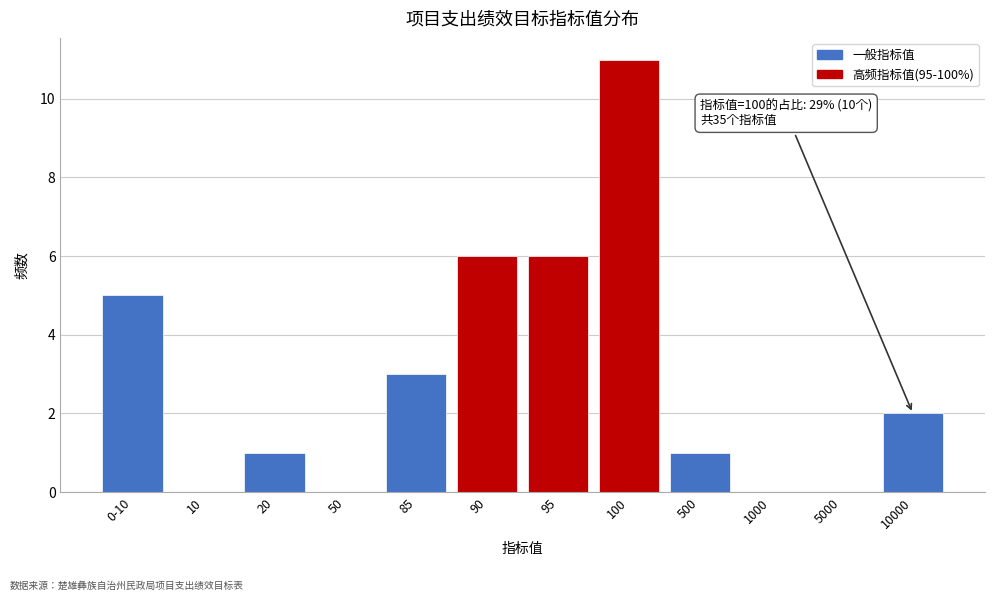

Reading right to left, extract all data points from this chart.

10000=2	5000=0	1000=0	500=1	100=11	95=6	90=6	85=3	50=0	20=1	10=0	0-10=5